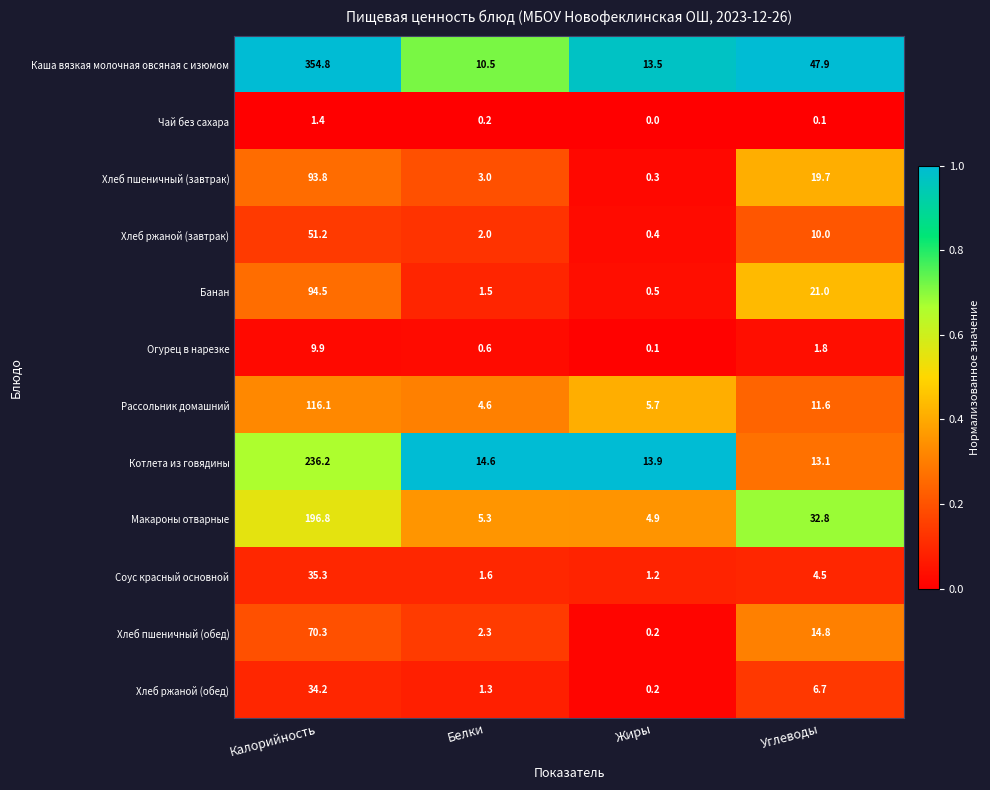

Where is Хлеб пшеничный (обед) nearest to the value 35?

Углеводы